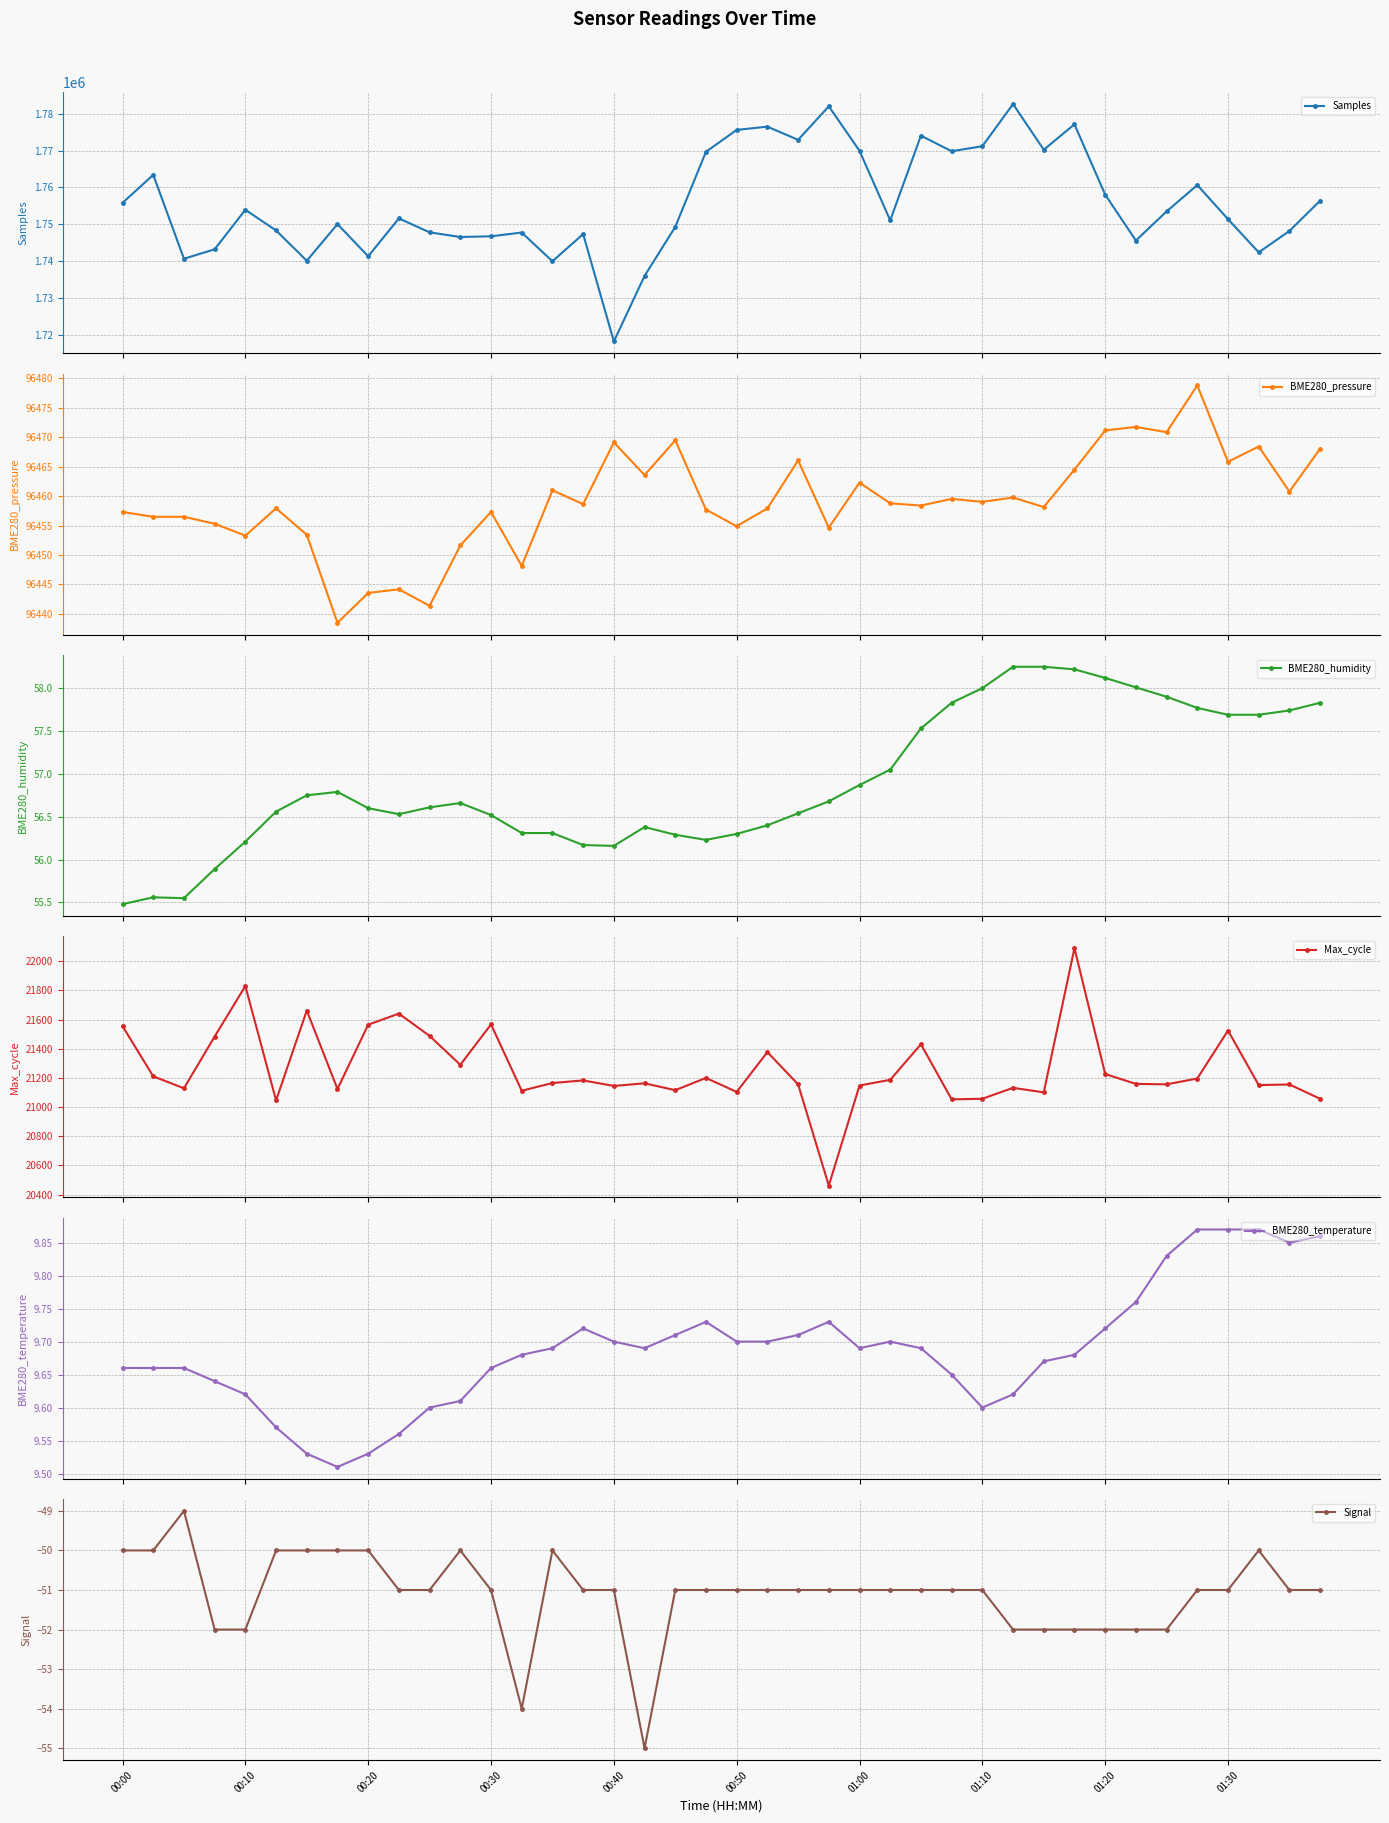

True or false: Signal and BME280_pressure cross at least once.

False